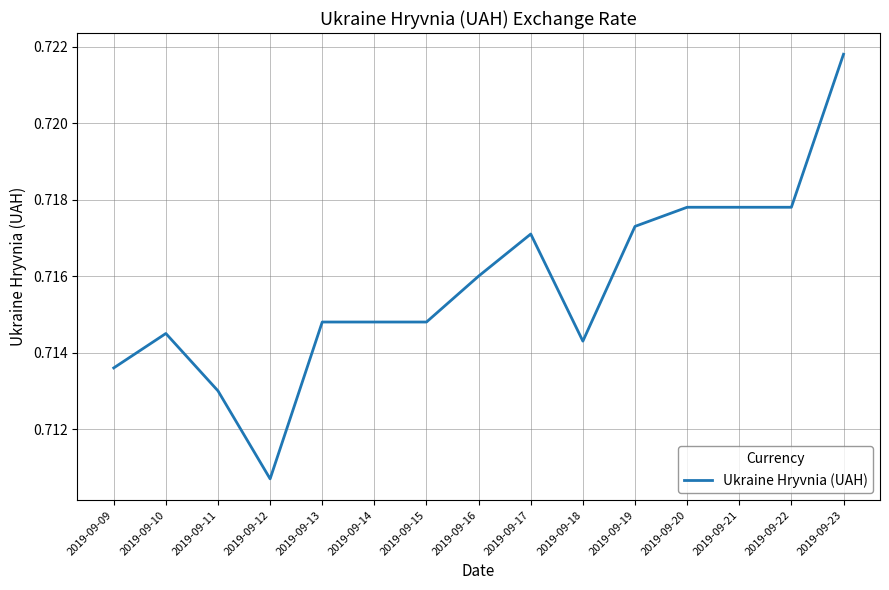

The value at 2019-09-11 is 1.0. True or false?

False